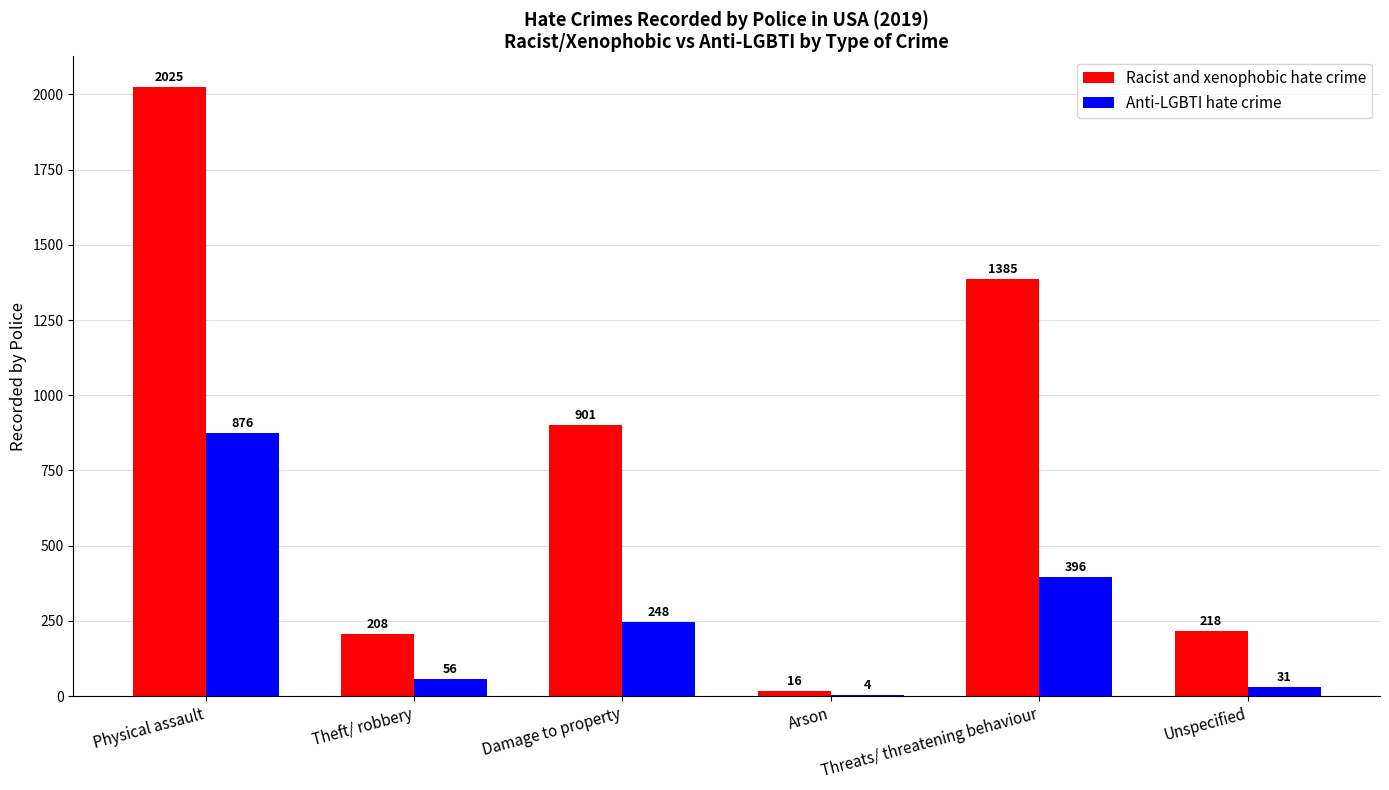

Is the value of Racist and xenophobic hate crime at Physical assault greater than the value of Anti-LGBTI hate crime at Theft/ robbery?

Yes